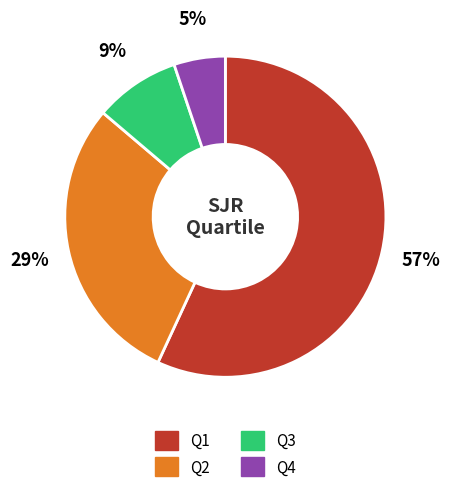

To the nearest percent, what percentage of the pie is Q1?

57%